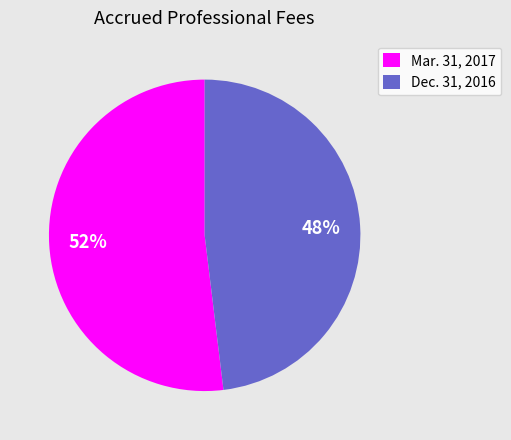

Which slice is the smallest?

Dec. 31, 2016